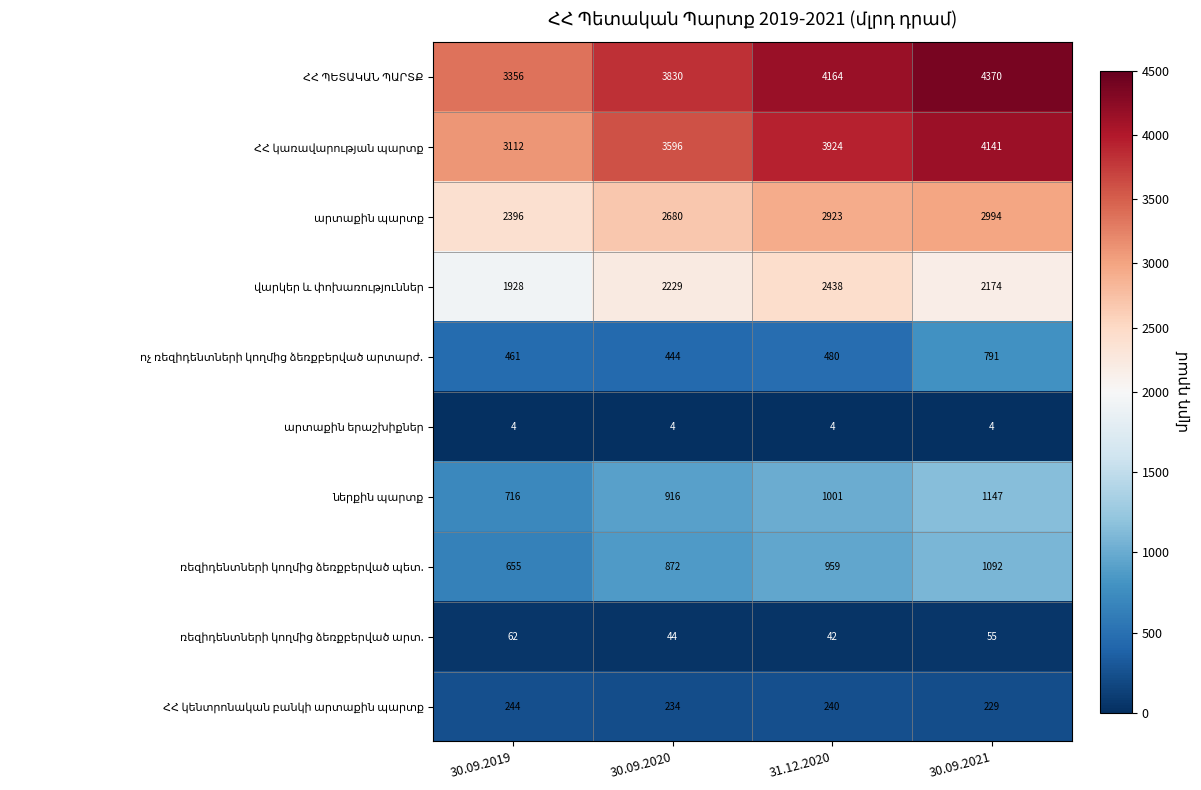

What is the difference between the highest and lowest values at 30.09.2020?

3826